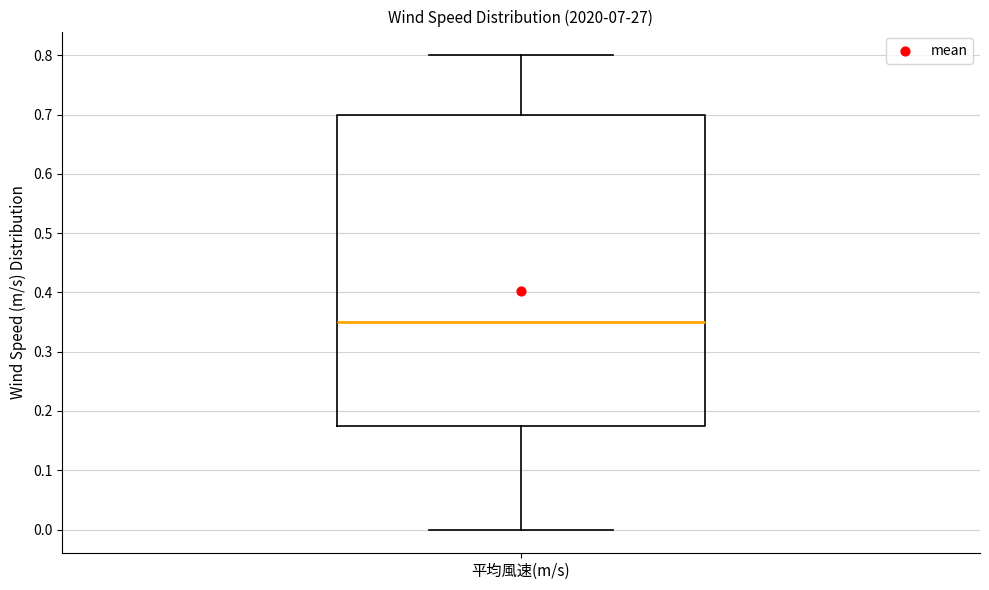

Read this box plot against the y-axis: the position of the median line, the range covered by the box, and the ends of both whiskers. The values are not printed on the chart, so give them approximately, as read against the axis.

median 0.35, box 0.18 to 0.70, whiskers 0.00 to 0.80